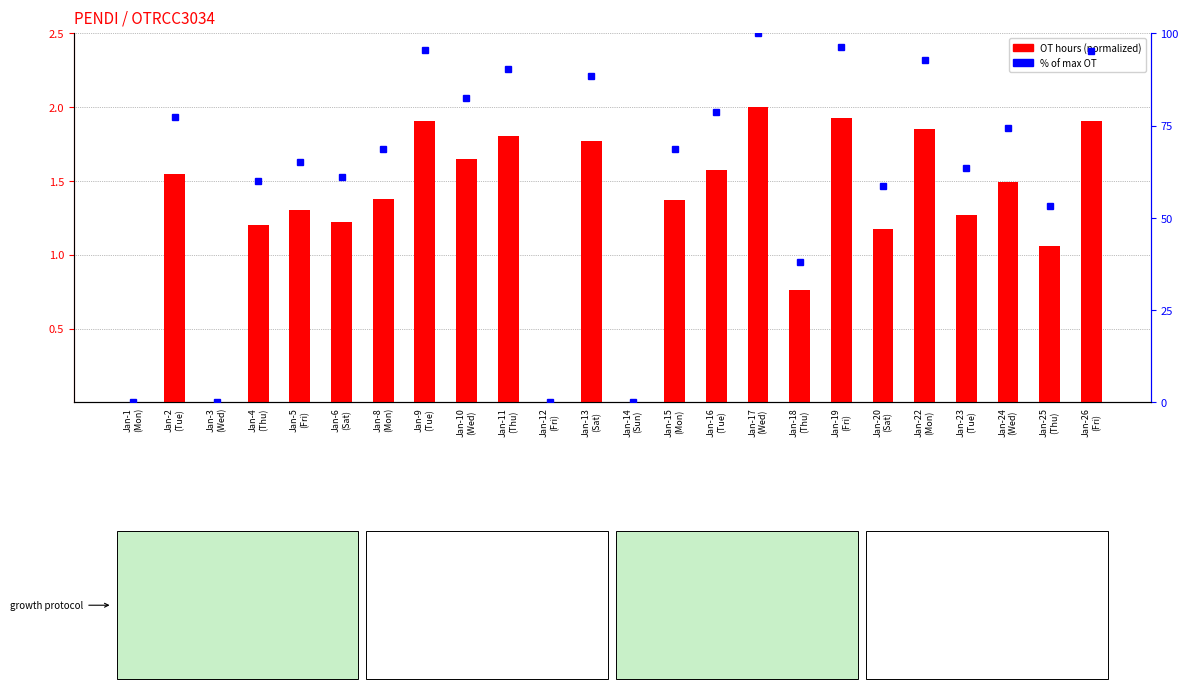

What is the difference between the maximum and second lowest values in the % of max OT series?

100.0